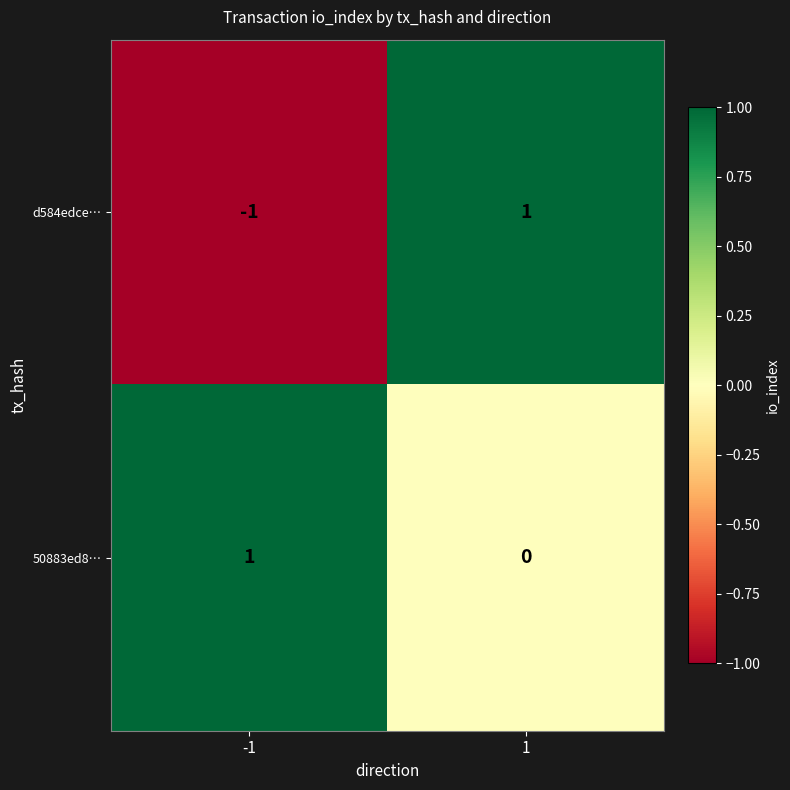

Is the value of d584edce… at -1 greater than the value of 50883ed8… at 1?

No